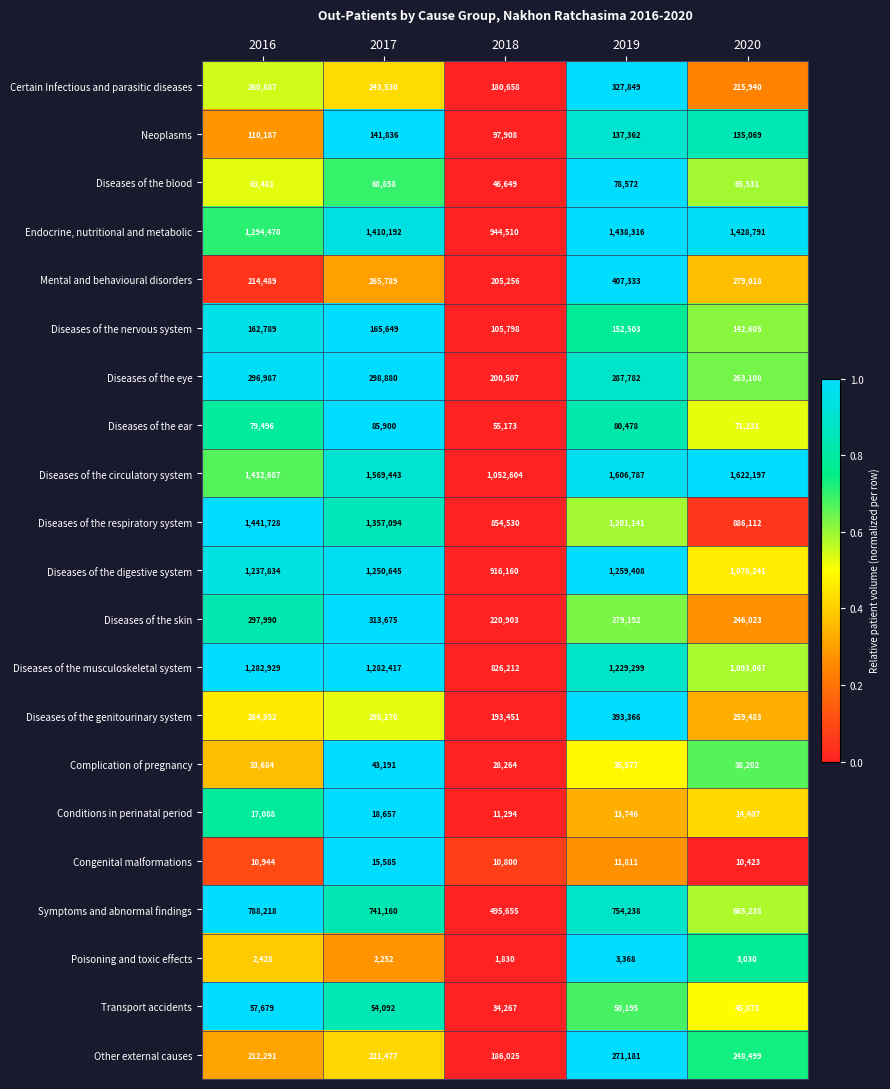

What is the minimum value shown in the chart?

1830